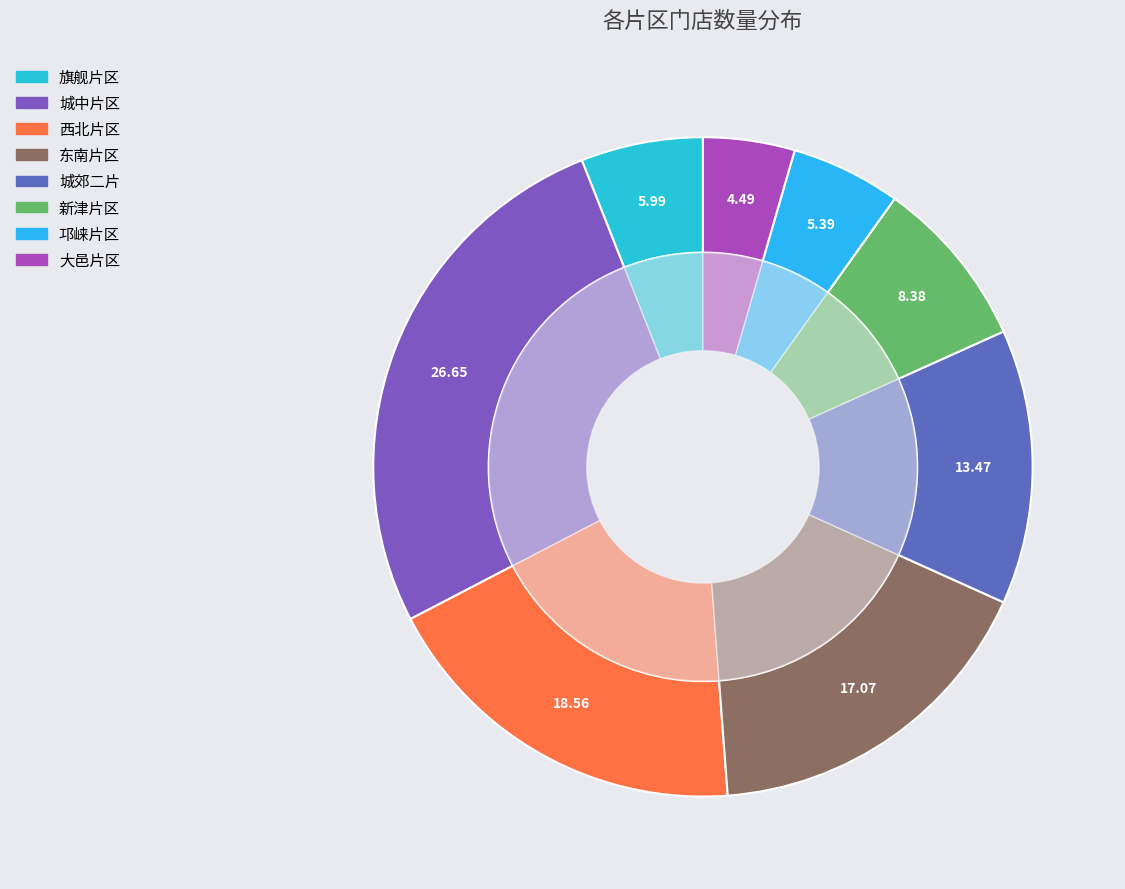

What is the smallest slice in the pie chart?

大邑片区